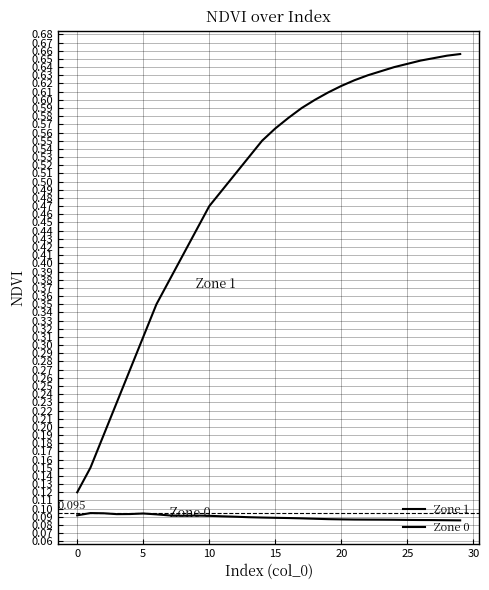

At which category does Zone 0 reach its first local valley?

10